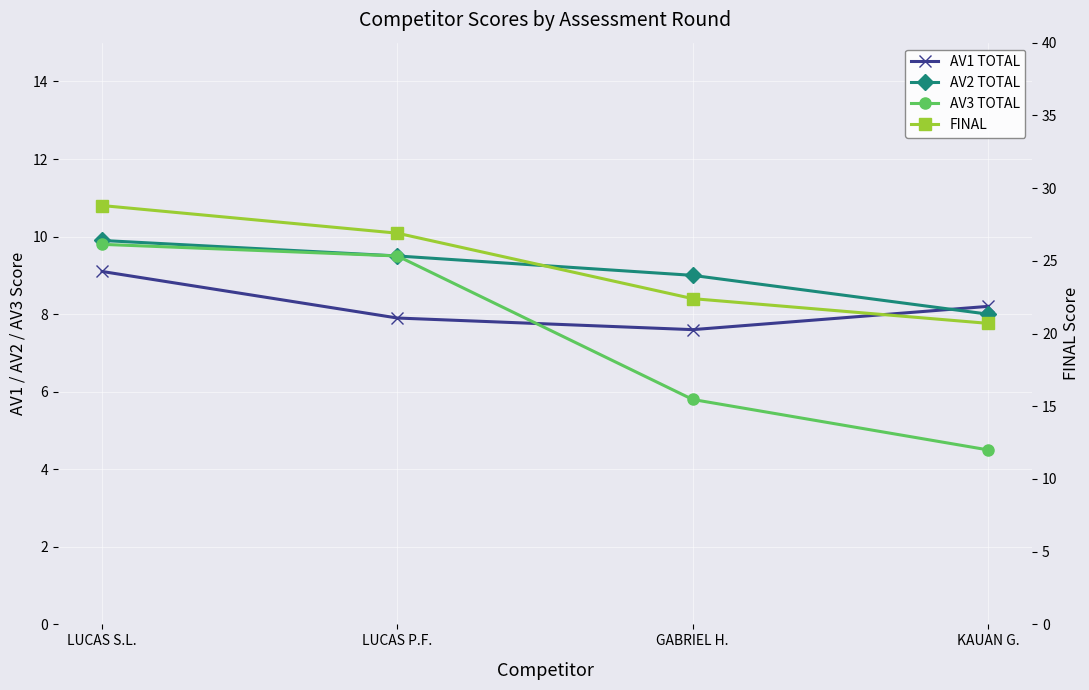

Where does the AV3 TOTAL series first go above 9?

LUCAS S.L.